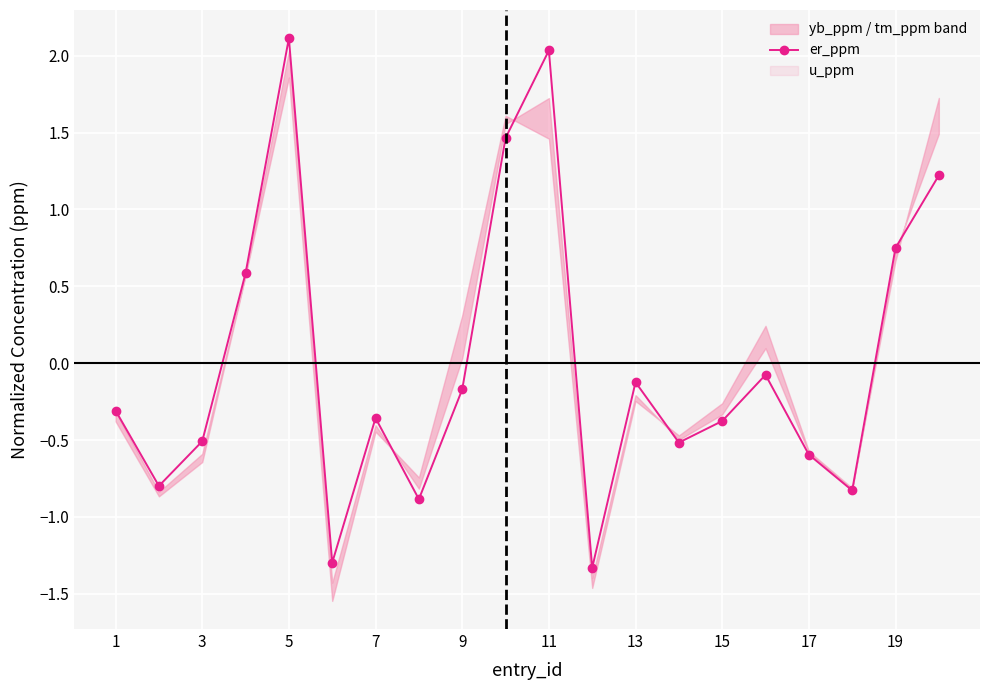

The value of er_ppm at 17 is -0.4. True or false?

False